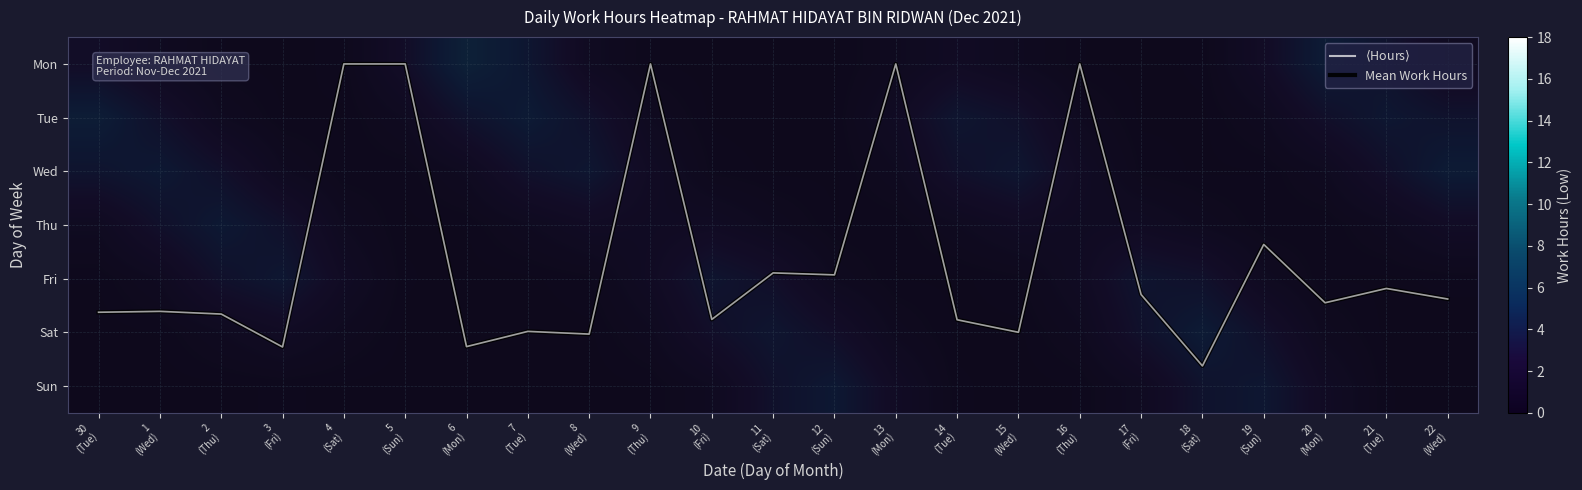

At which category is the sum across all series the highest?

18
(Sat)